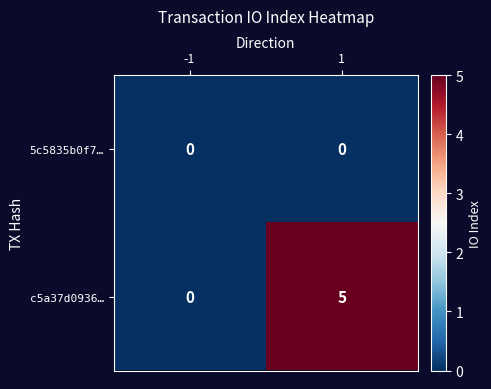

At which category is the sum across all series the highest?

1